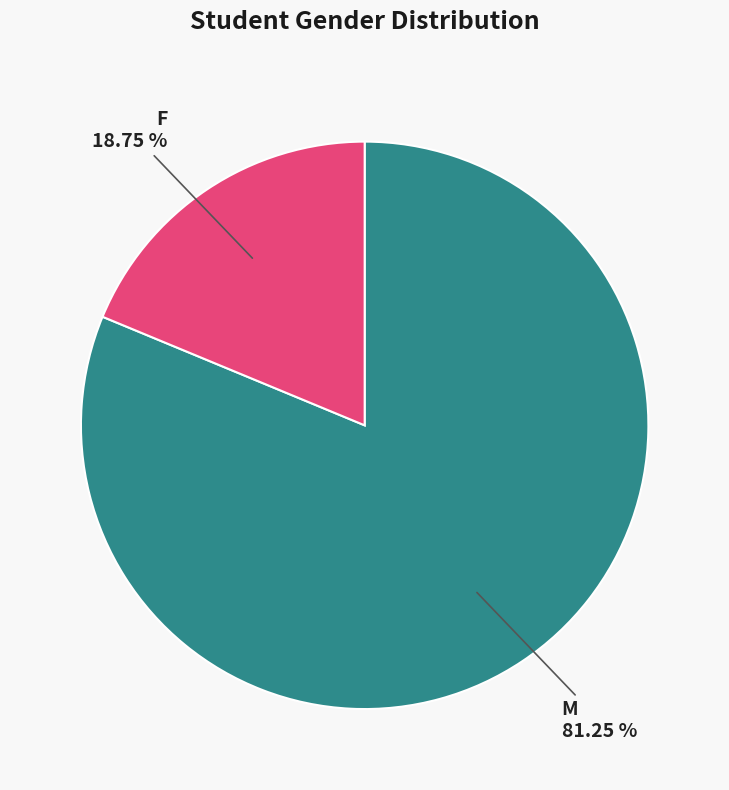

How many slices are in this pie chart?

2